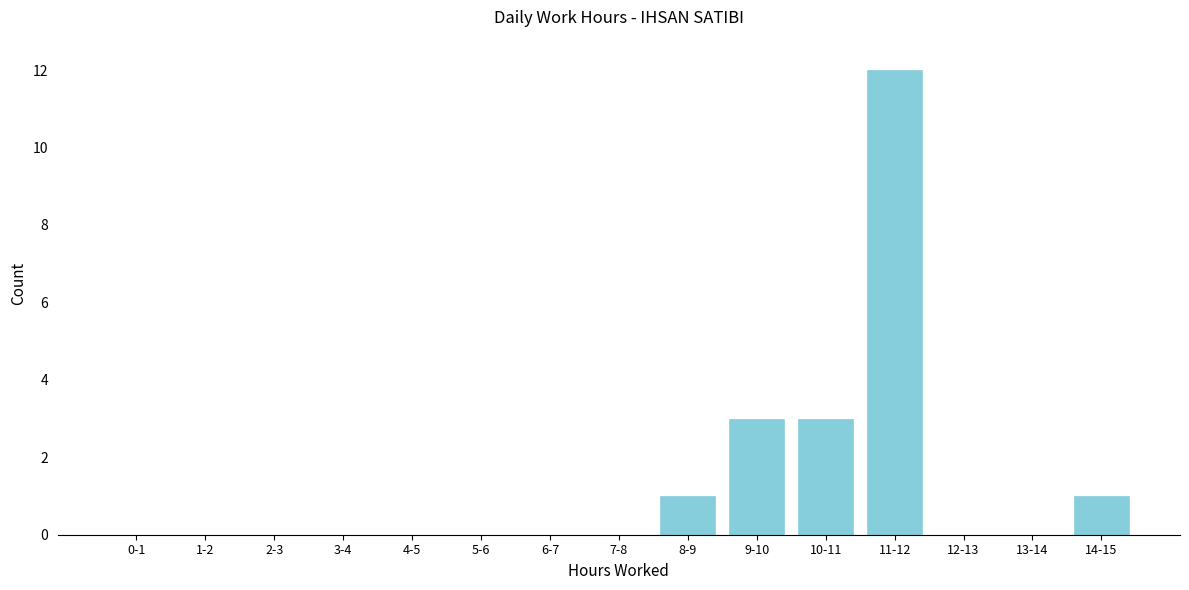

Reading left to right, list all the values displayed in this chart.

0-1=0	1-2=0	2-3=0	3-4=0	4-5=0	5-6=0	6-7=0	7-8=0	8-9=1	9-10=3	10-11=3	11-12=12	12-13=0	13-14=0	14-15=1